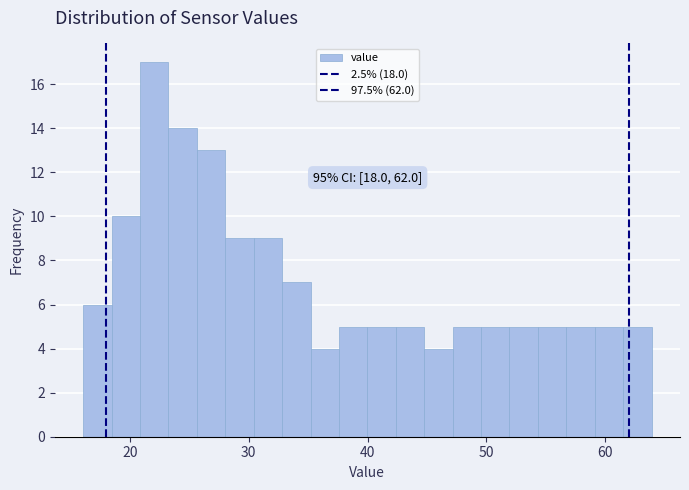

Around what value on the x-axis is the tallest bar? Give the approximate position of its centre, as read against the axis.

22